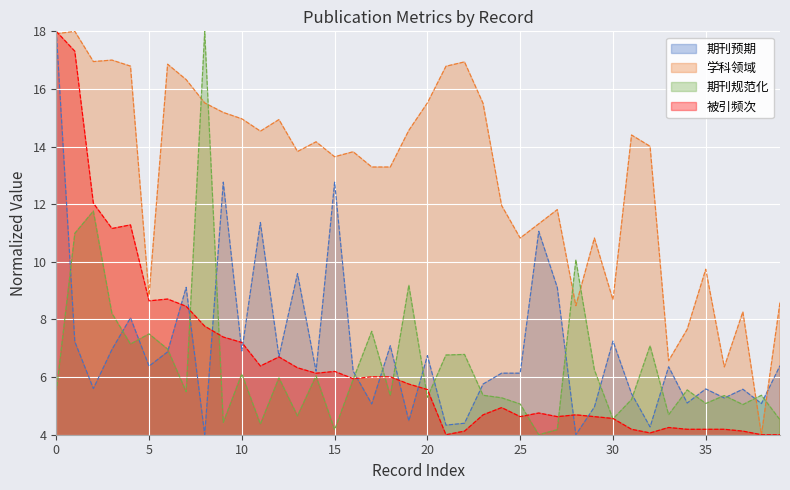

The value of 被引频次 at 2016 is 4.0. True or false?

True